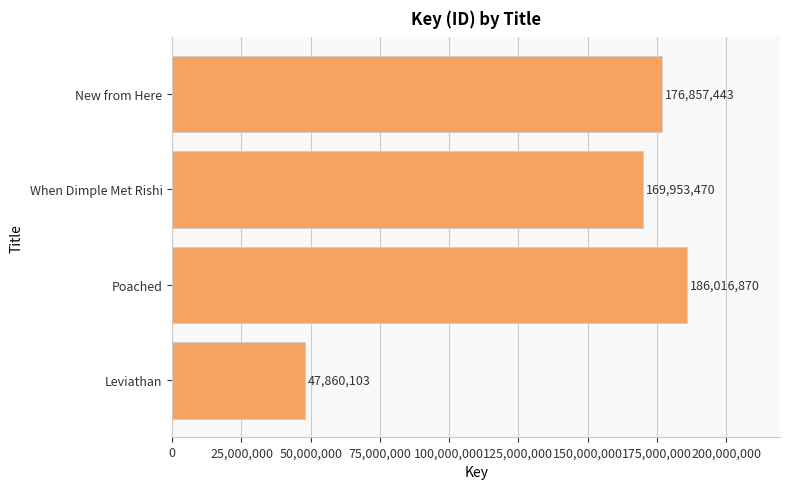

What value does the data have at New from Here?

176857443